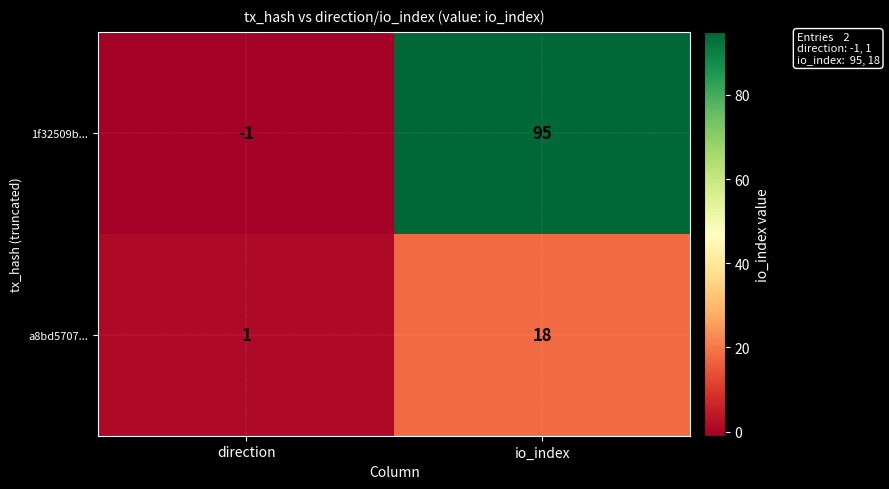

What is the sum of the 1f32509b... values at direction and io_index?

94